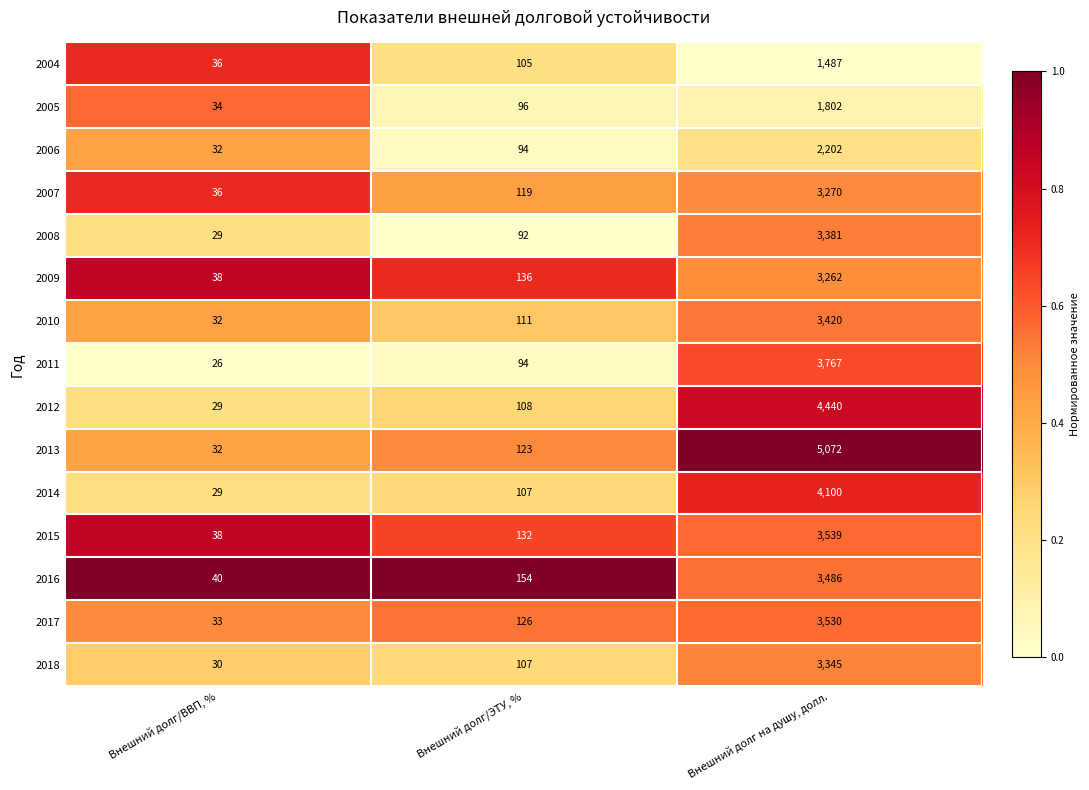

At which label does 2010 reach its peak?

Внешний долг на душу, долл.